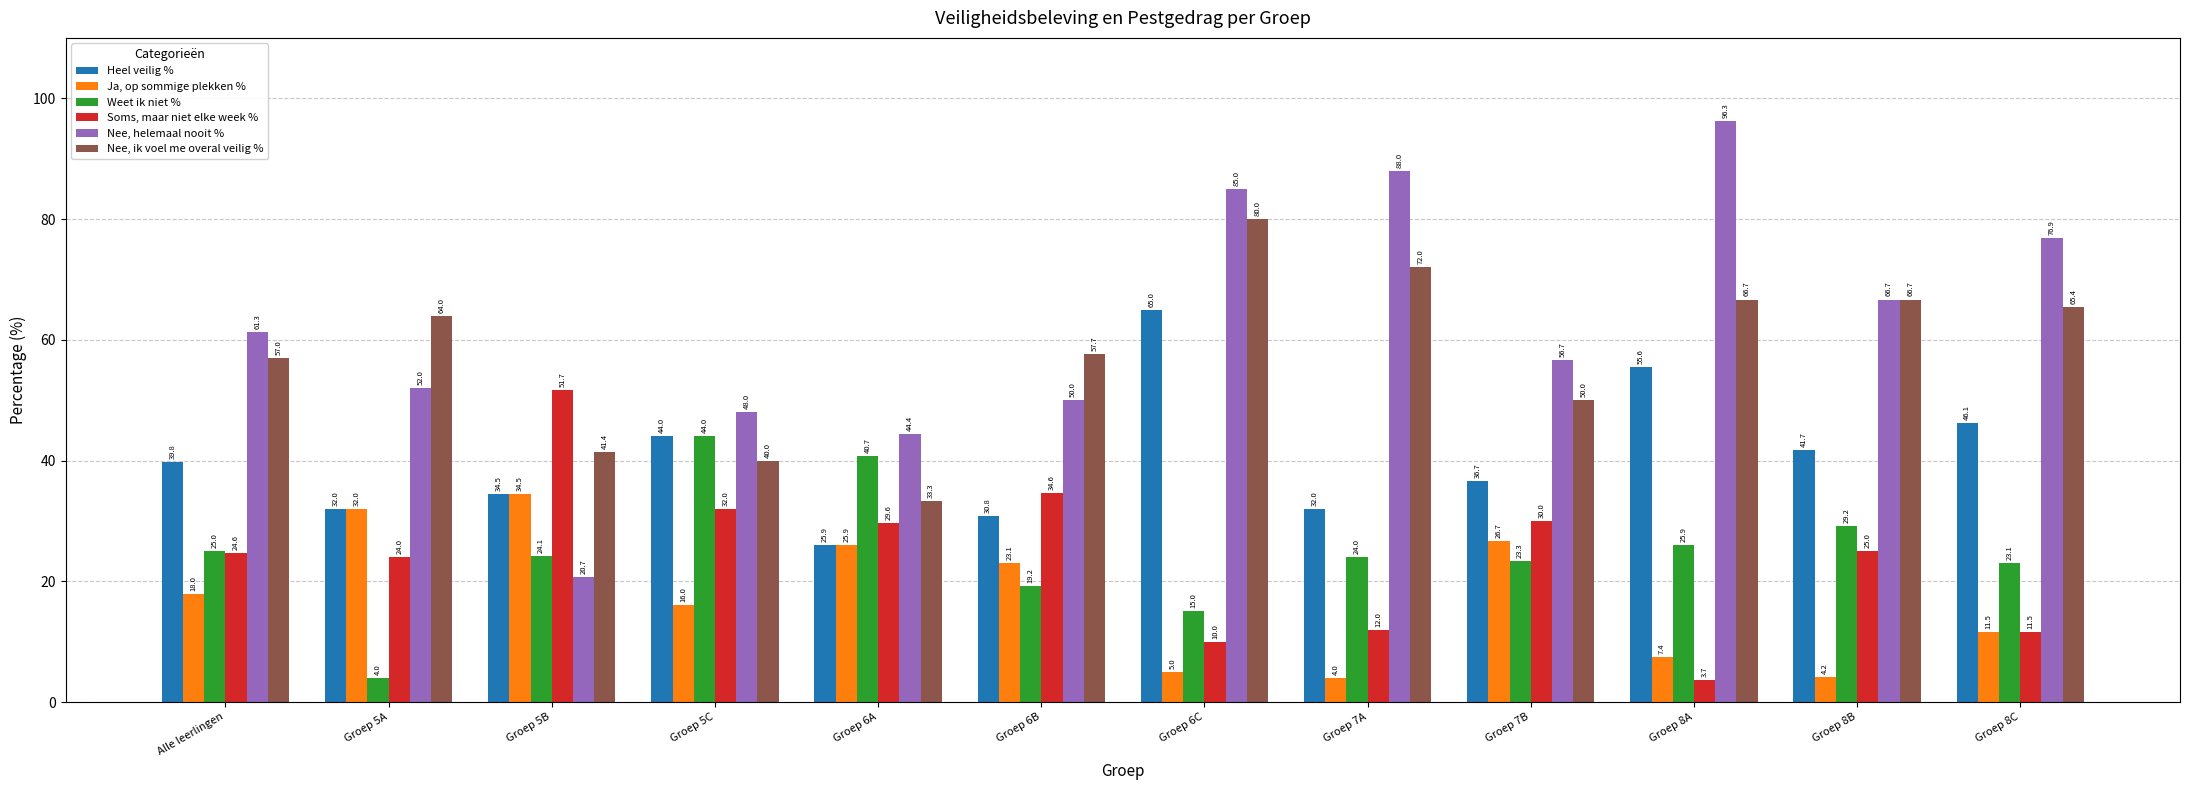

At which label is Nee, ik voel me overal veilig % closest to 56?

Alle leerlingen